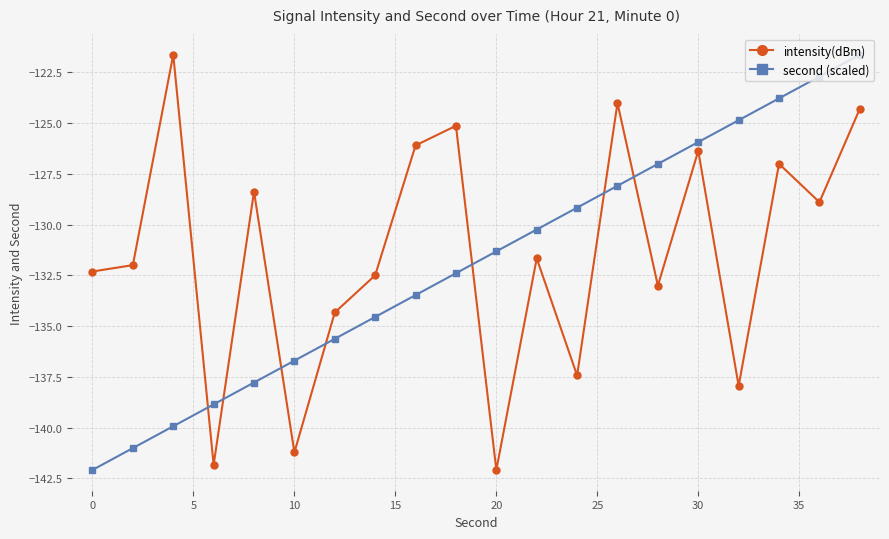

True or false: intensity(dBm) has more than 0 interior local peaks.

True